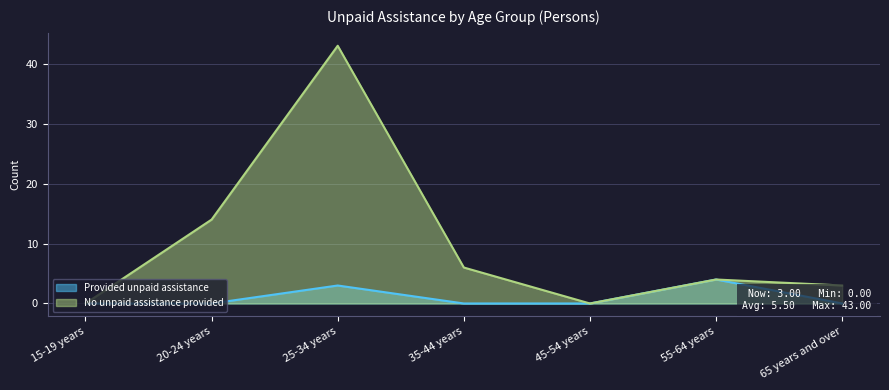

True or false: Provided unpaid assistance and No unpaid assistance provided intersect in this chart.

False